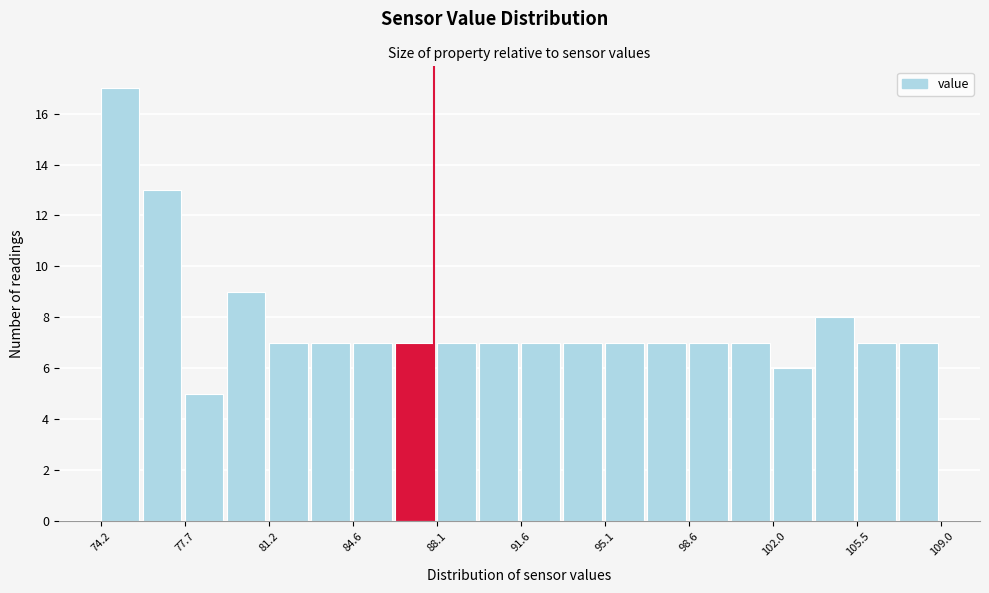

Read against the x-axis, roughly where is the centre of the tallest bar?

75.0